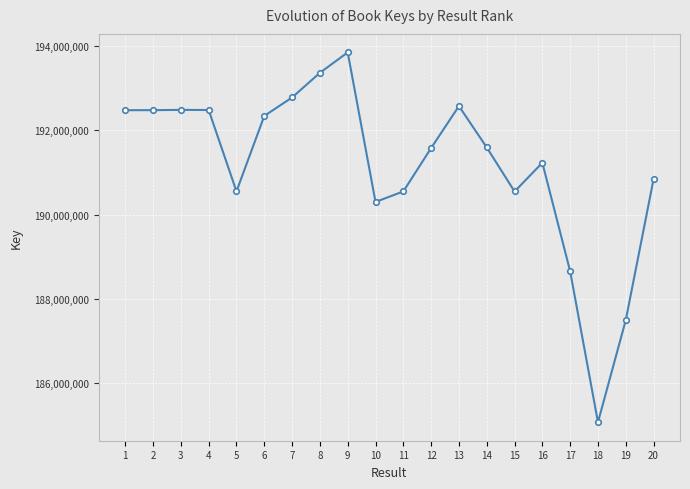

Approximately how many times larger is the value at 19 compared to 6?

1.0